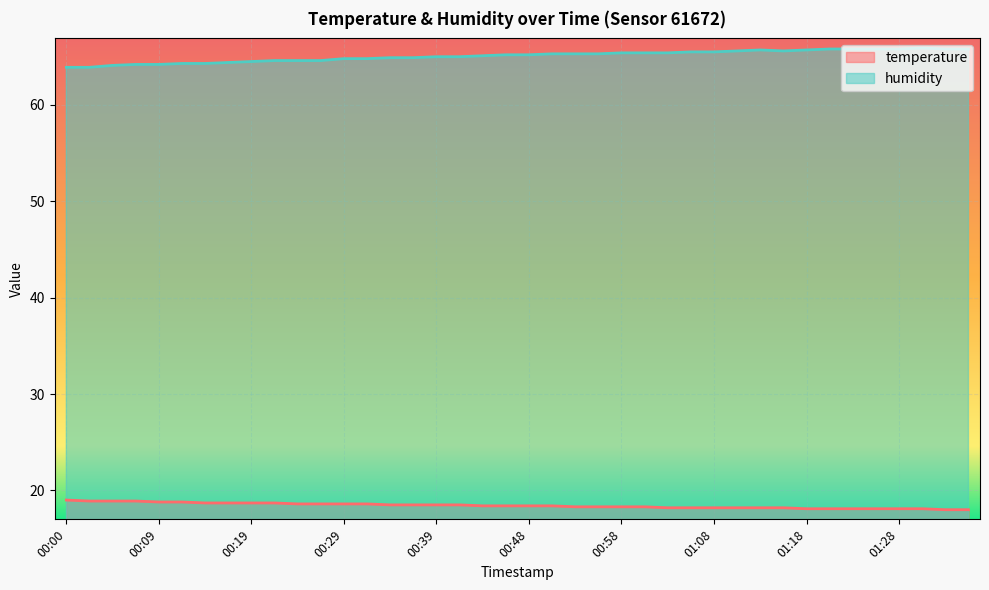

What position from the right is 01:11?

11